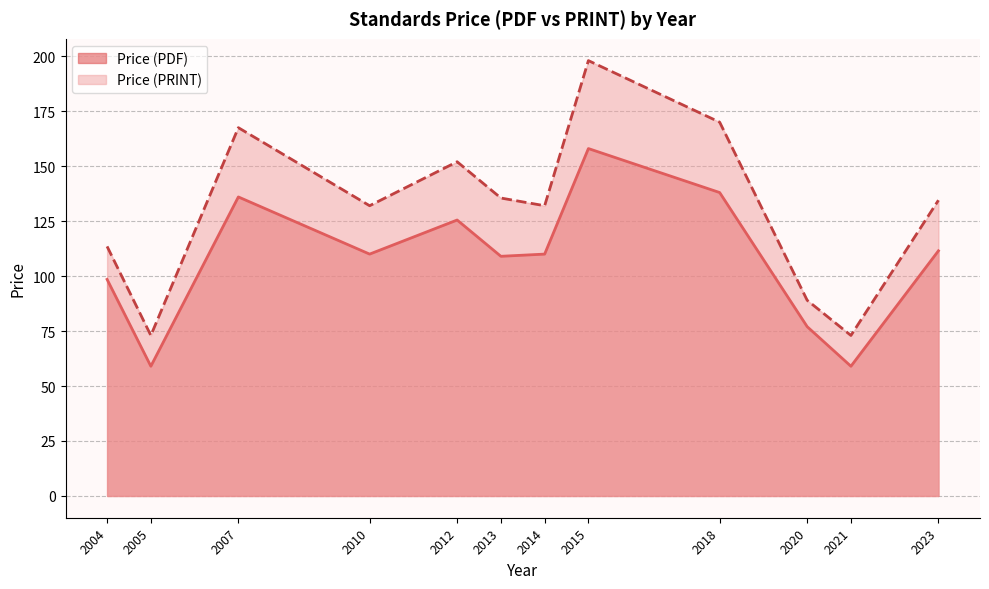

Reading left to right, transcribe all the data shown in this chart.

Price (PDF): 2004=98.5	2005=59.0	2007=136.0	2010=110.0	2012=125.5	2013=109.0	2014=110.0	2015=158.0	2018=138.0	2020=77.0	2021=59.0	2023=111.5
Price (PRINT): 2004=113.5	2005=73.0	2007=167.5	2010=132.0	2012=152.0	2013=135.5	2014=132.0	2015=198.0	2018=170.0	2020=89.0	2021=73.0	2023=134.5